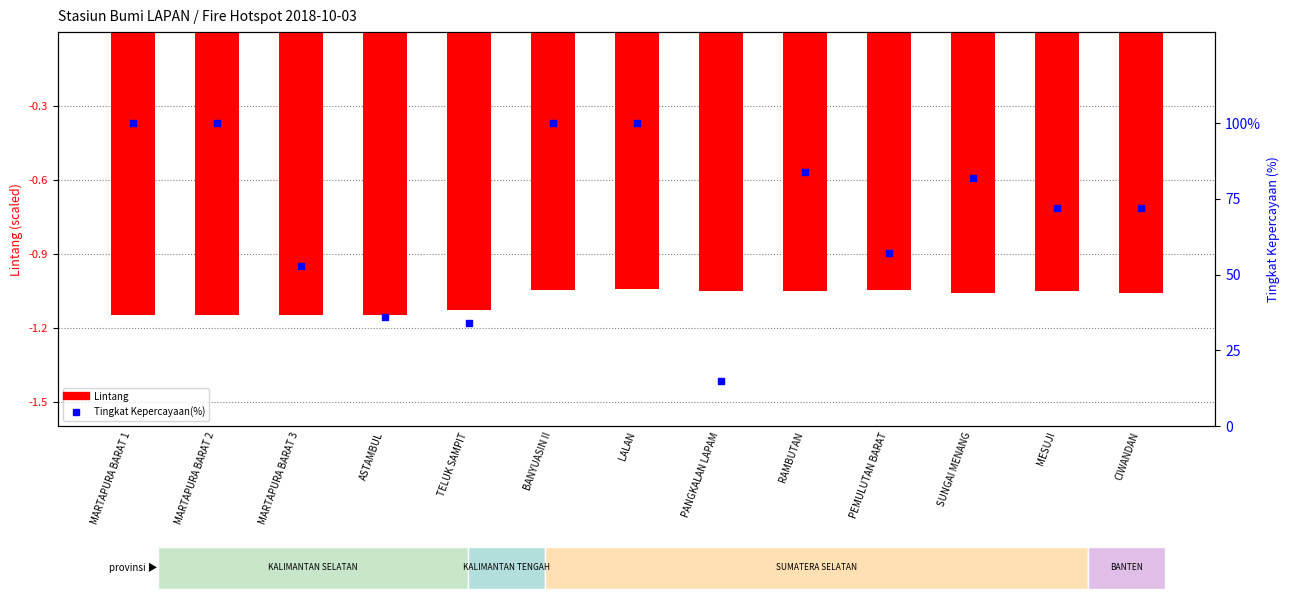

Which series has the largest total across all categories?

Tingkat Kepercayaan(%)